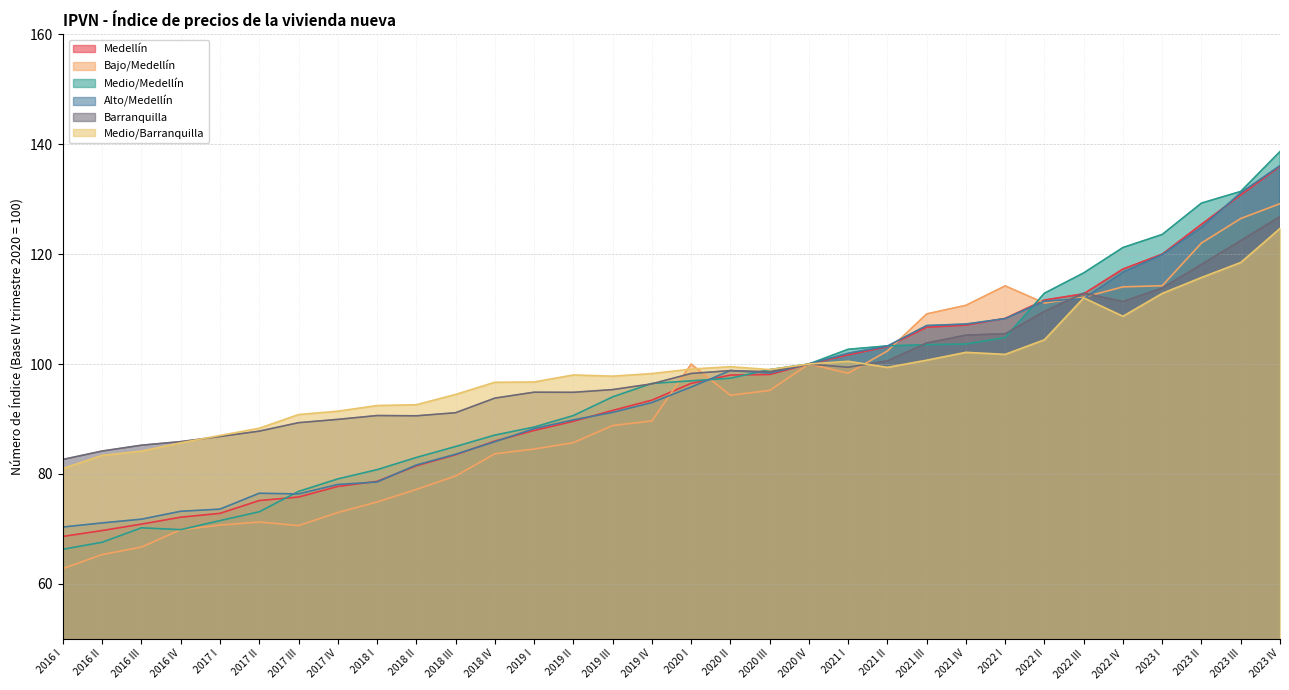

What is the difference between the maximum and second lowest values in the Barranquilla series?

42.7